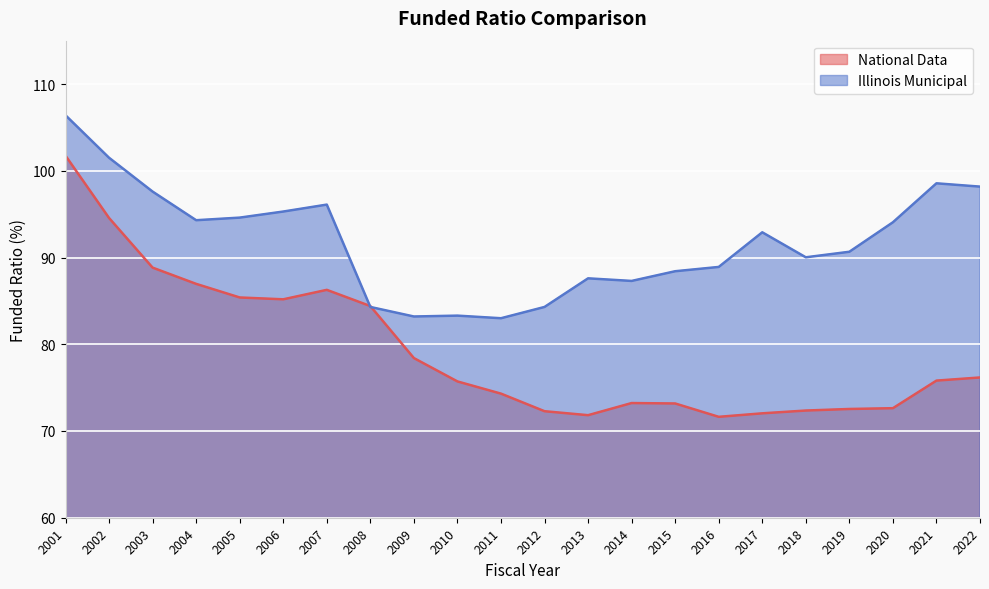

How many data points in Illinois Municipal are less than 92?

11